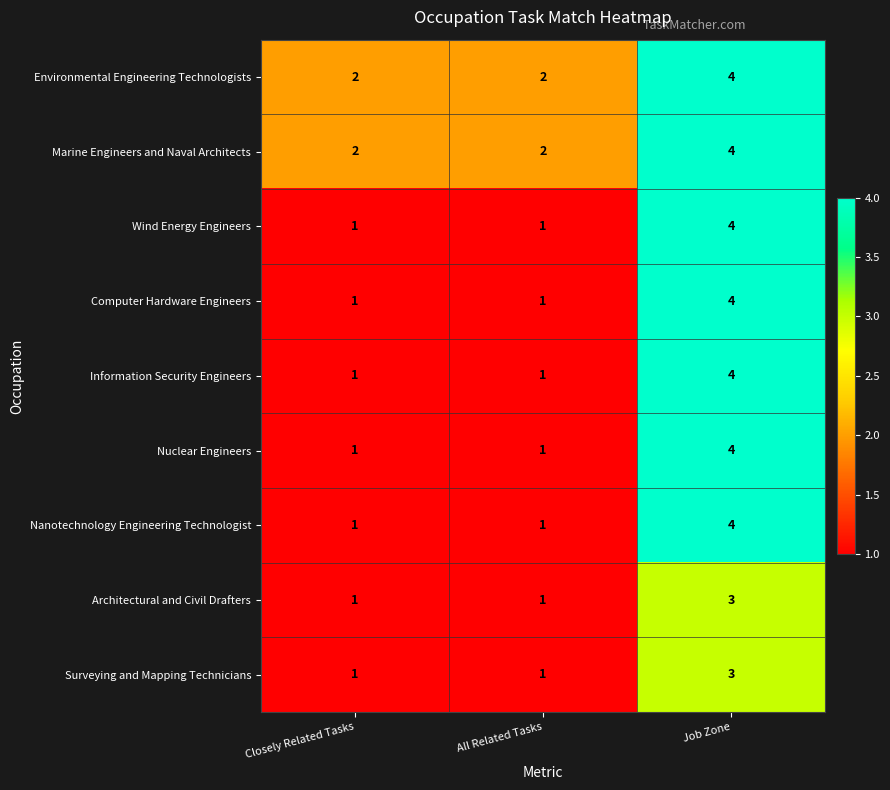

Reading right to left, list all the values displayed in this chart.

Environmental Engineering Technologists: Job Zone=4	All Related Tasks=2	Closely Related Tasks=2
Marine Engineers and Naval Architects: Job Zone=4	All Related Tasks=2	Closely Related Tasks=2
Wind Energy Engineers: Job Zone=4	All Related Tasks=1	Closely Related Tasks=1
Computer Hardware Engineers: Job Zone=4	All Related Tasks=1	Closely Related Tasks=1
Information Security Engineers: Job Zone=4	All Related Tasks=1	Closely Related Tasks=1
Nuclear Engineers: Job Zone=4	All Related Tasks=1	Closely Related Tasks=1
Nanotechnology Engineering Technologist: Job Zone=4	All Related Tasks=1	Closely Related Tasks=1
Architectural and Civil Drafters: Job Zone=3	All Related Tasks=1	Closely Related Tasks=1
Surveying and Mapping Technicians: Job Zone=3	All Related Tasks=1	Closely Related Tasks=1